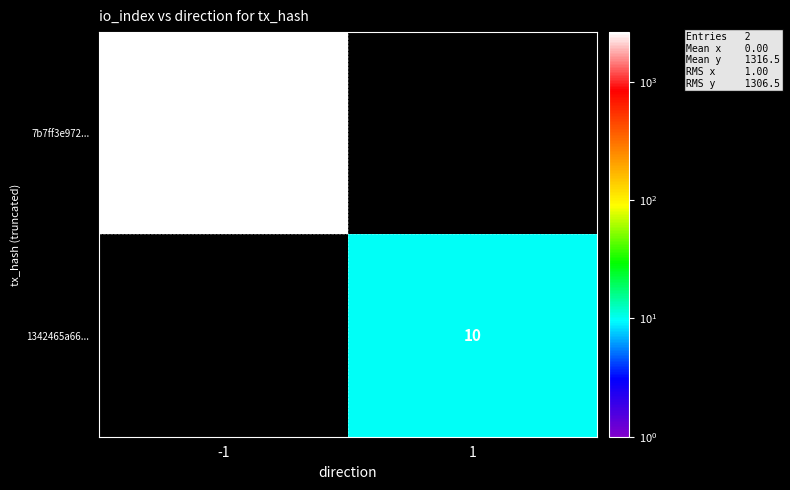

Is it true that 1342465a66... equals 10 at 1?

True